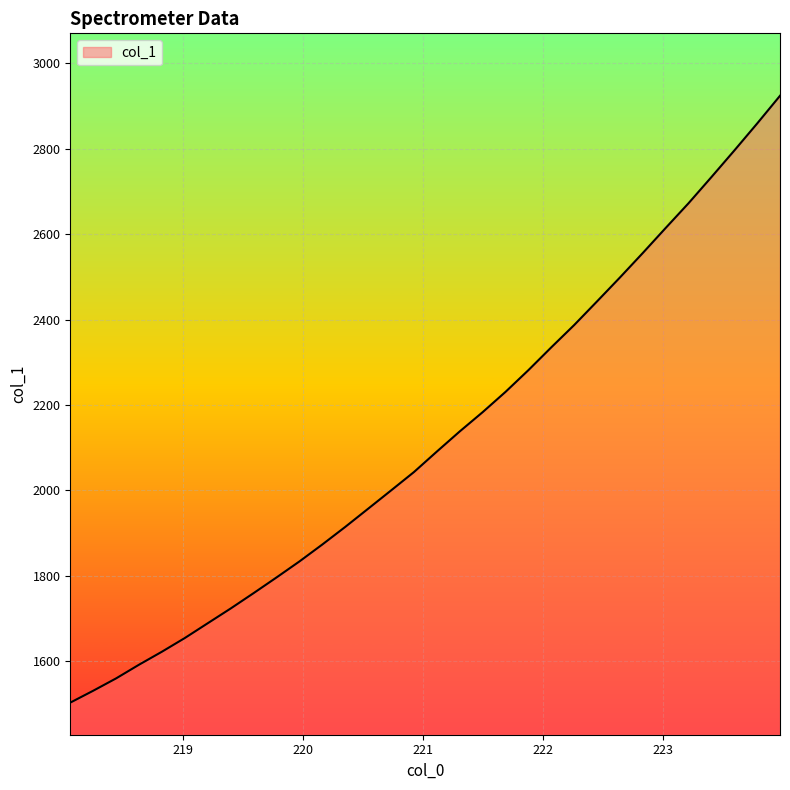

What is the smallest value displayed?

1503.0